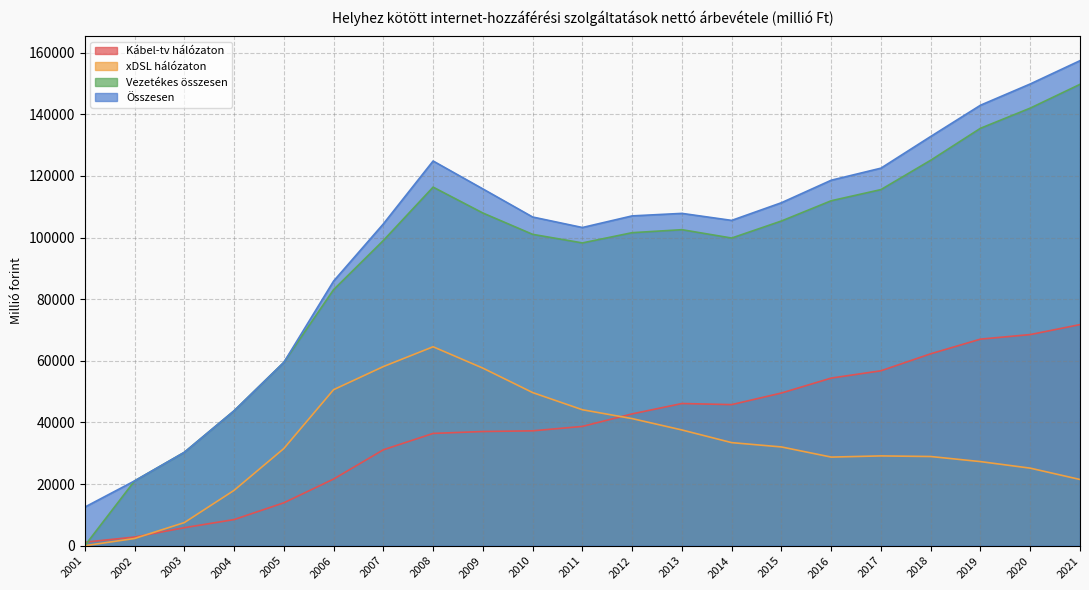

Rank the categories by Vezetékes összesen value from highest to lowest.

2021, 2020, 2019, 2018, 2008, 2017, 2016, 2009, 2015, 2013, 2012, 2010, 2014, 2007, 2011, 2006, 2005, 2004, 2003, 2002, 2001